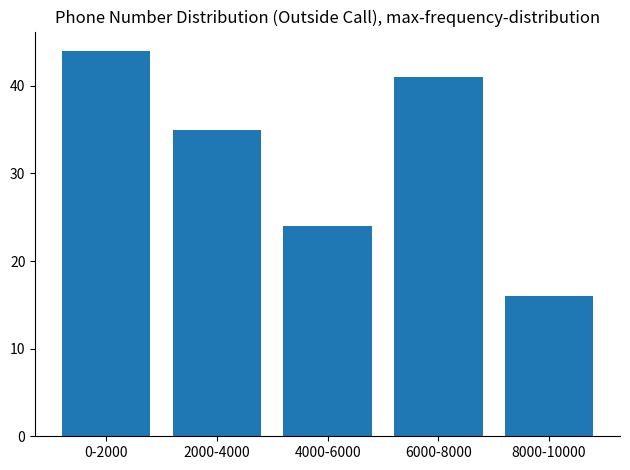

Reading right to left, extract all data points from this chart.

16	41	24	35	44